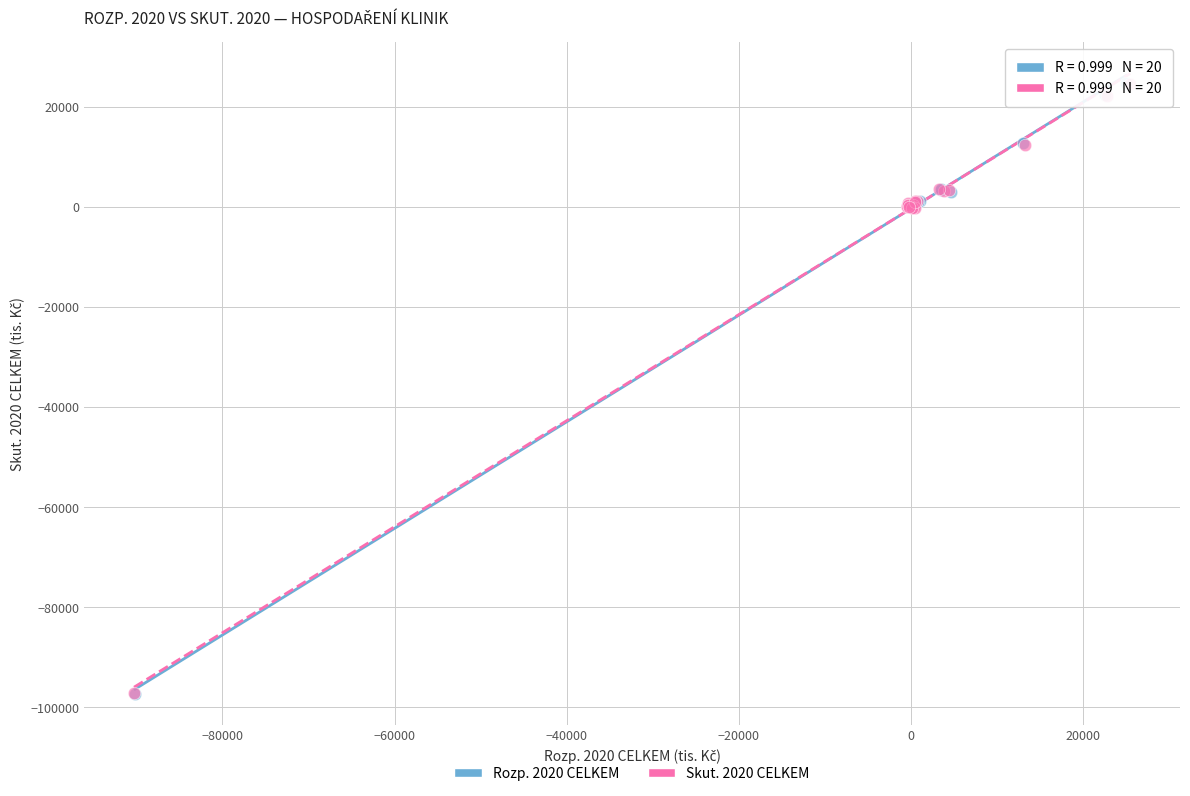

Which series has the widest spread of Y values?

Rozp. 2020 CELKEM